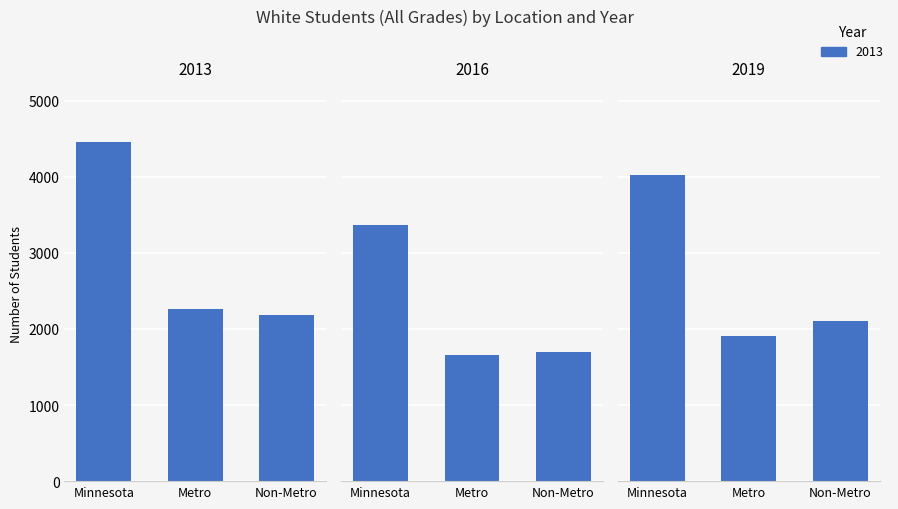

Does the chart contain any negative values?

No